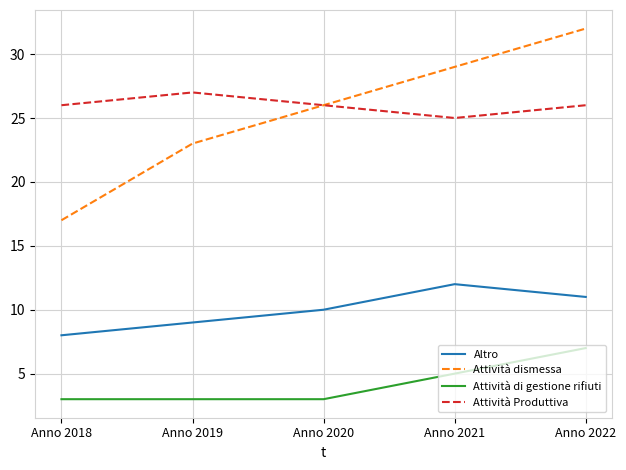

True or false: Attività dismessa and Attività di gestione rifiuti intersect in this chart.

False